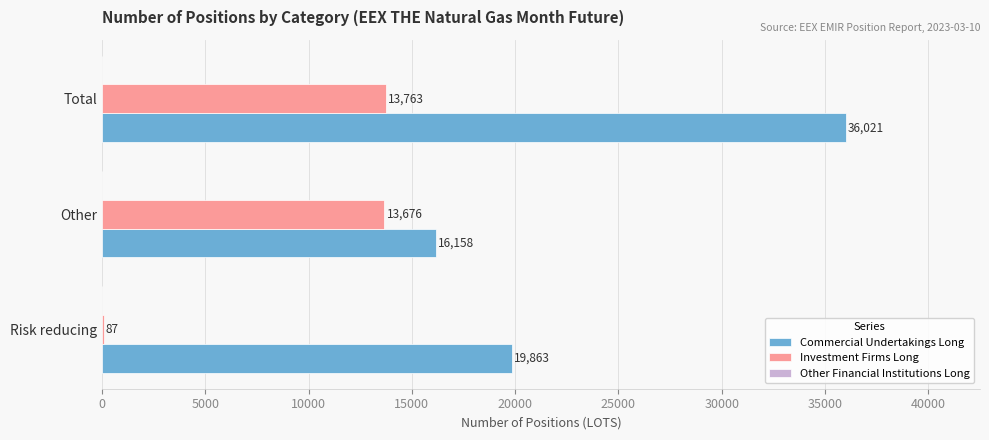

Which label corresponds to the largest value in the chart?

Total